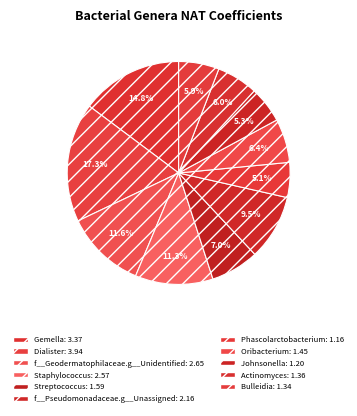

What percentage is the Oribacterium slice, to the nearest percent?

6%